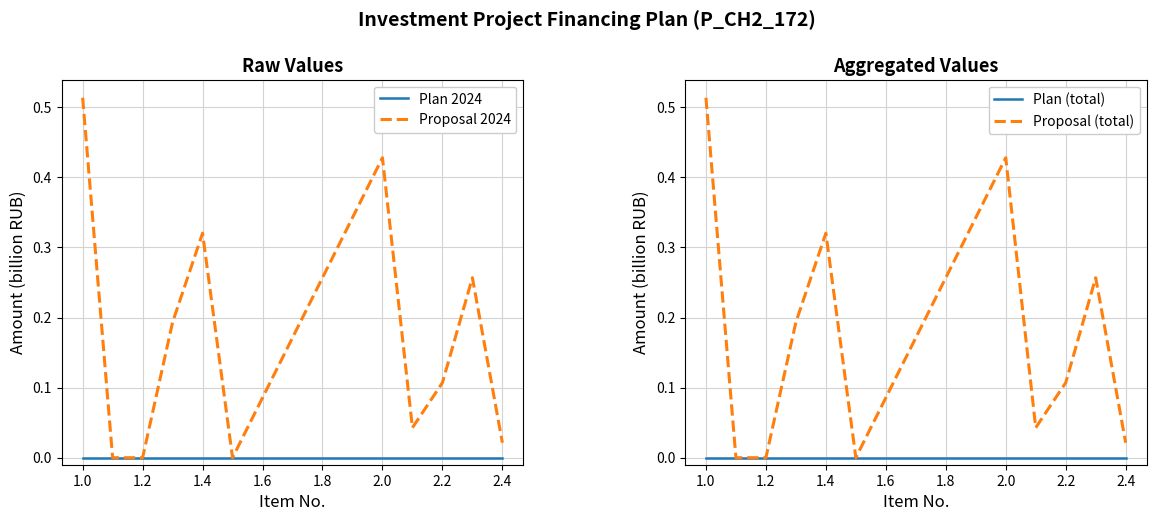

Reading right to left, what are all the values shown in this chart?

Plan 2024: 0.0	0.0	0.0	0.0	0.0	0.0	0.0	0.0	0.0	0.0	0.0
Proposal 2024: 0.0	0.3	0.1	0.0	0.4	0.0	0.3	0.2	0.0	0.0	0.5
Plan (total): 0.0	0.0	0.0	0.0	0.0	0.0	0.0	0.0	0.0	0.0	0.0
Proposal (total): 0.0	0.3	0.1	0.0	0.4	0.0	0.3	0.2	0.0	0.0	0.5